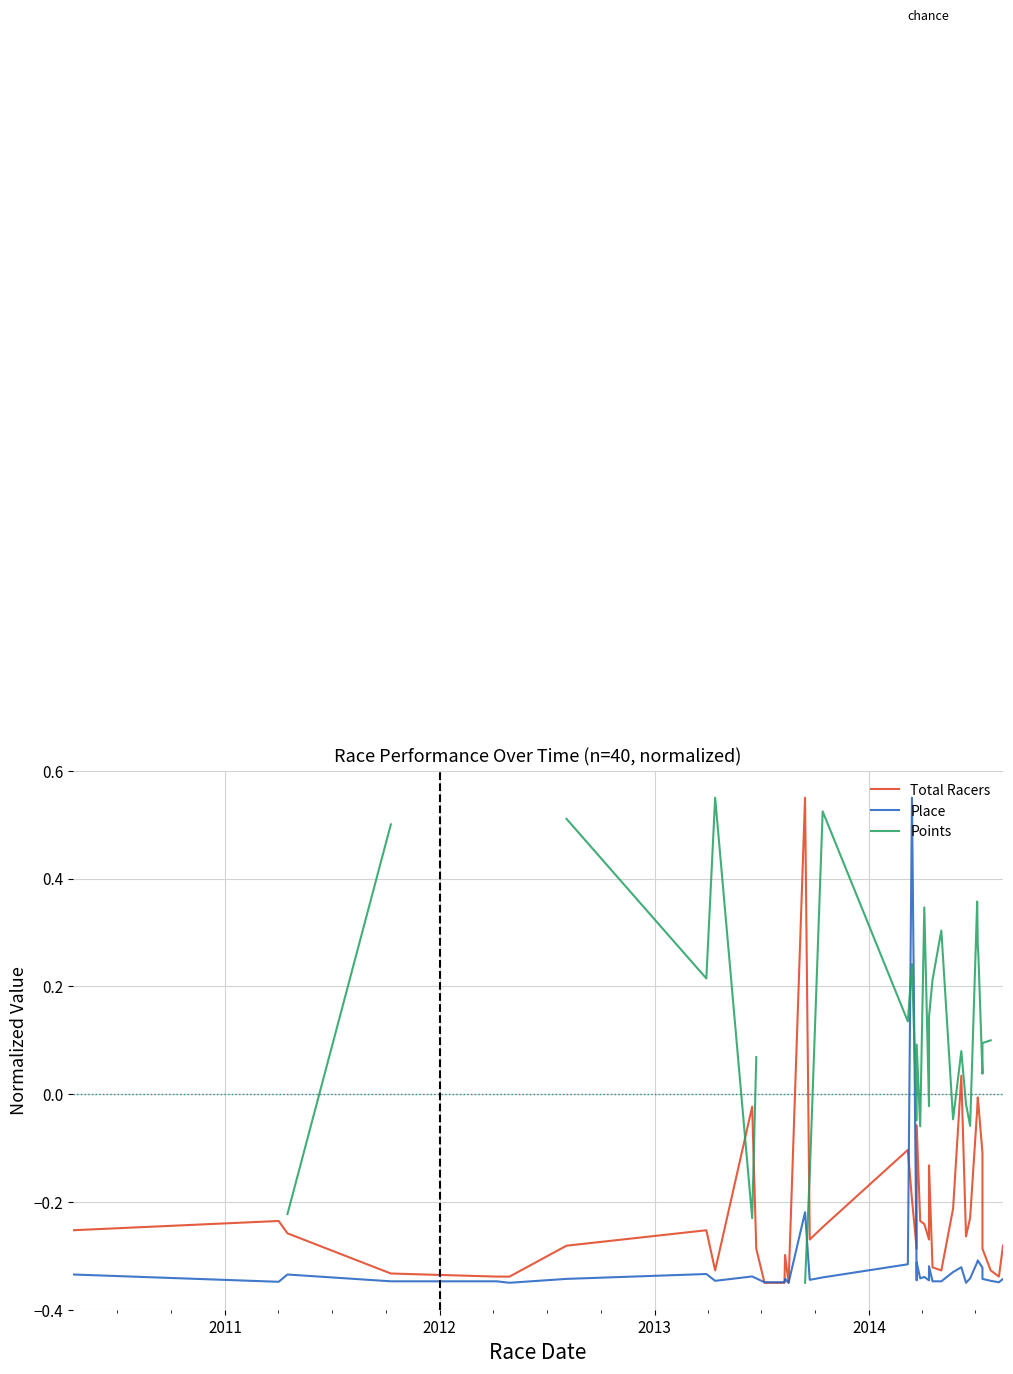

What is the value of the Total Racers point at the 12th from the left?

-0.3